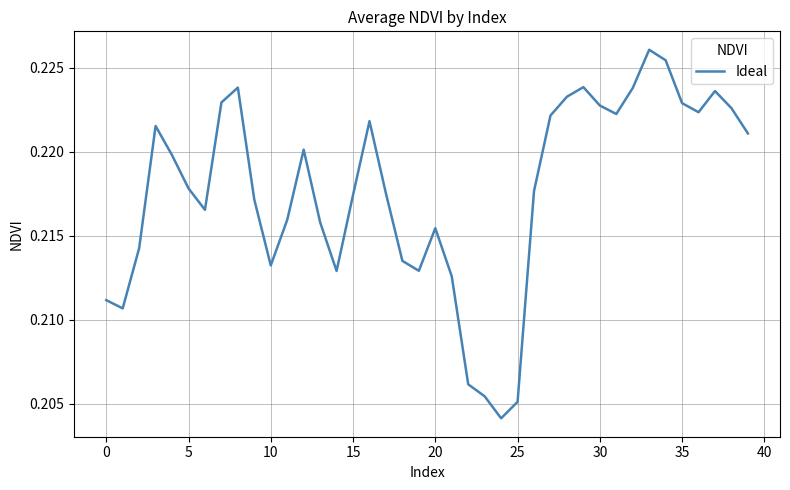

What is the label of the 23rd point from the right?

17